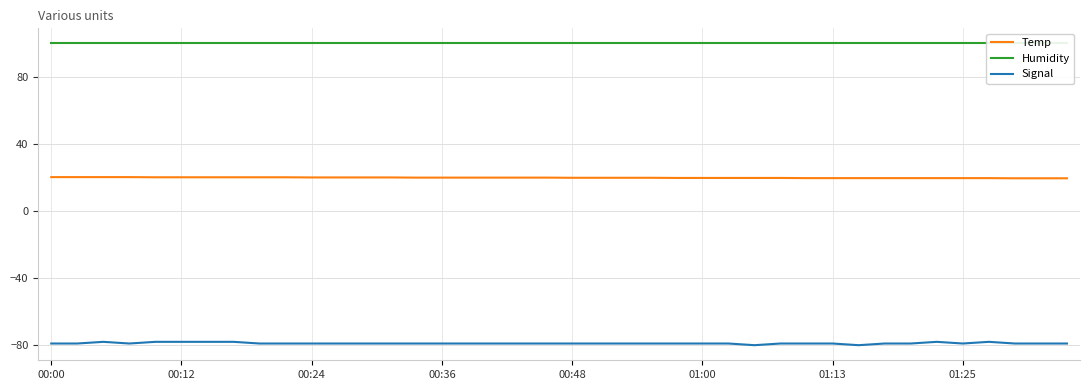

Does the chart display data point markers on the line(s)?

No